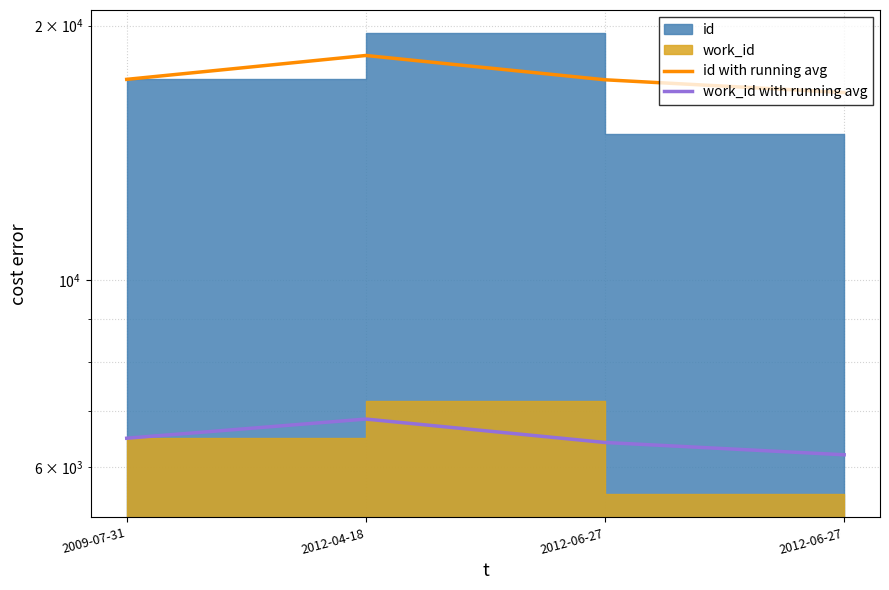

True or false: id with running avg and work_id with running avg intersect in this chart.

False